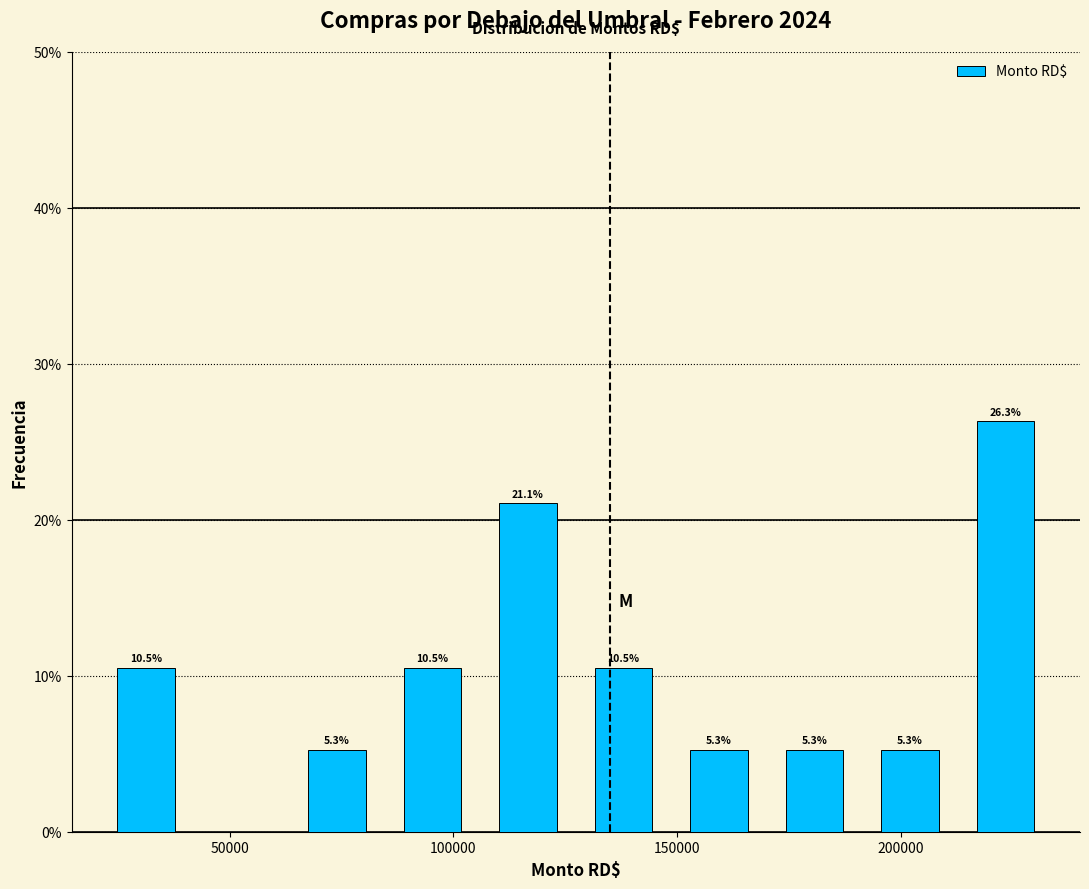

Which range on the x-axis has the tallest bar?

215000 to 235000